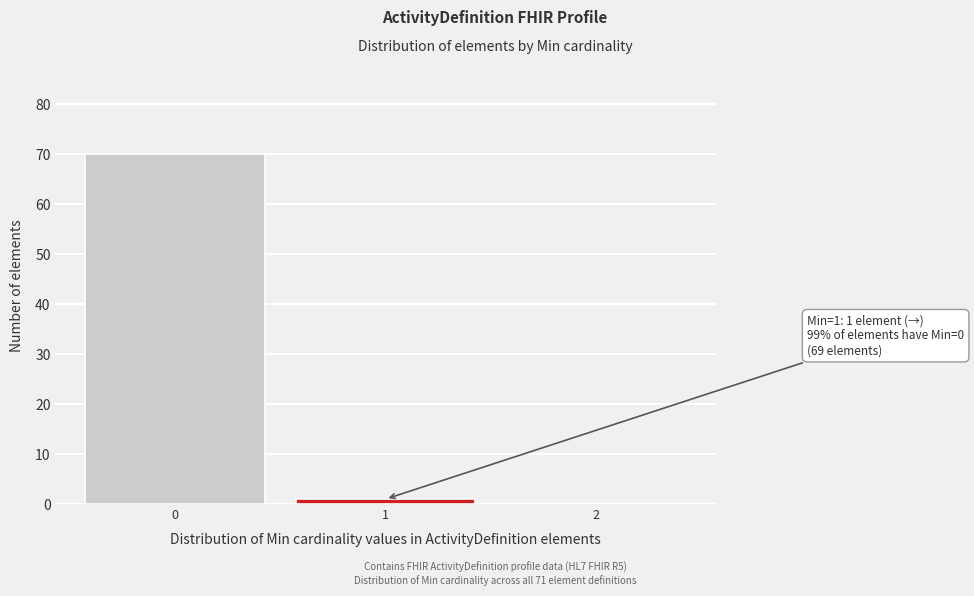

Reading left to right, what are all the values shown in this chart?

0=70	1=1	2=0